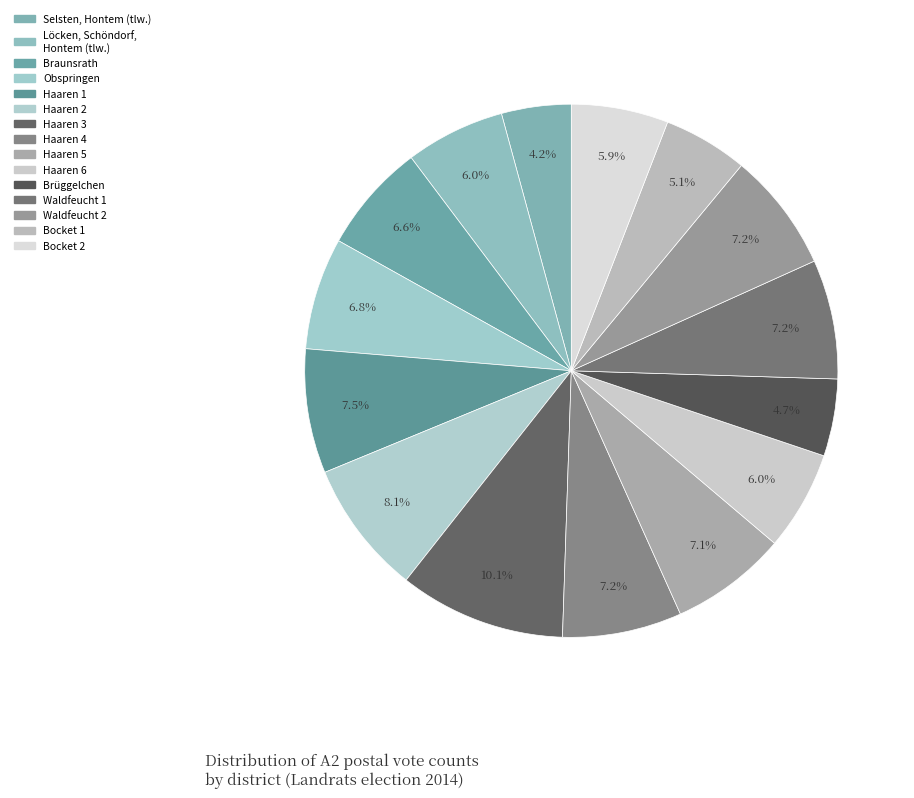

How many segments does this pie chart have?

15